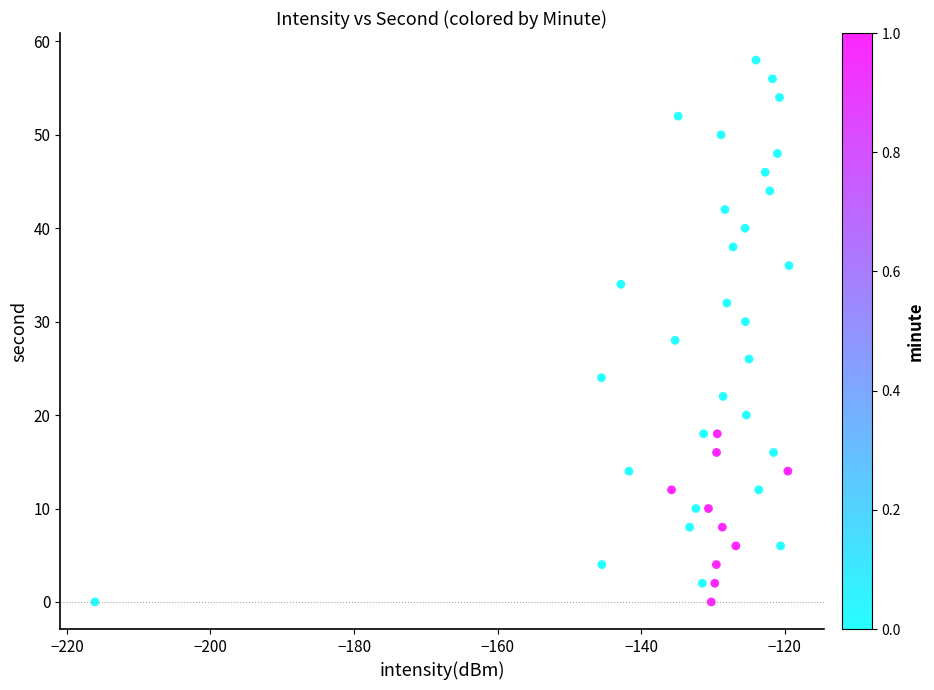

What is the range of Y values (max minus min)?

58